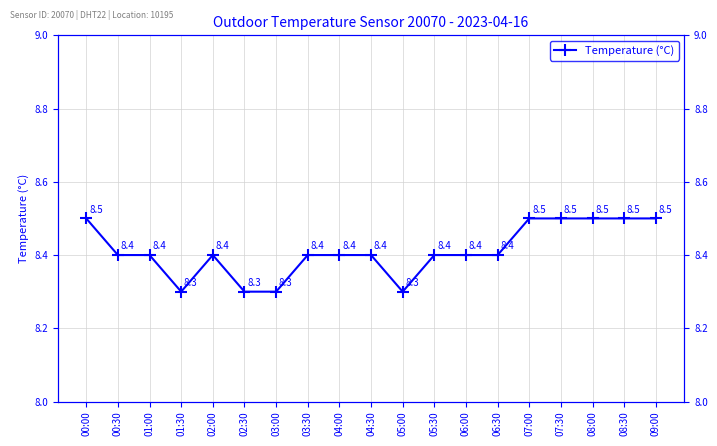

What position from the right is 04:30?

10